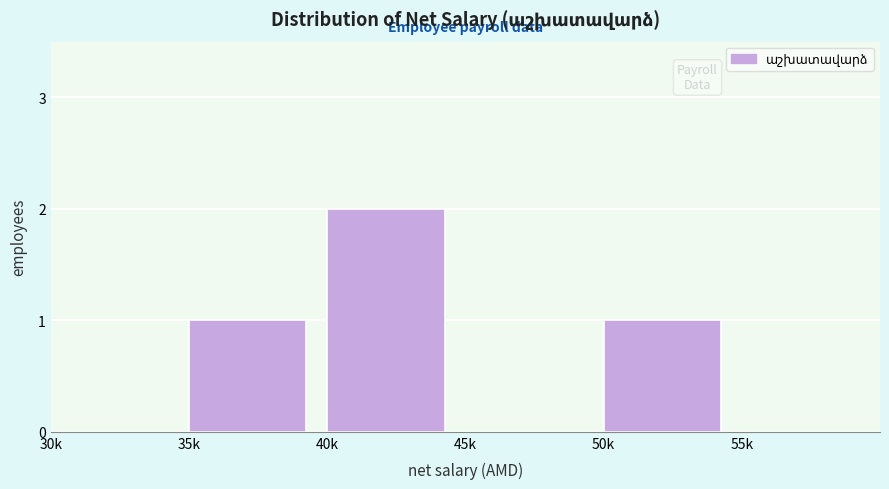

Reading left to right, what are all the values shown in this chart?

30k=0	35k=1	40k=2	45k=0	50k=1	55k=0